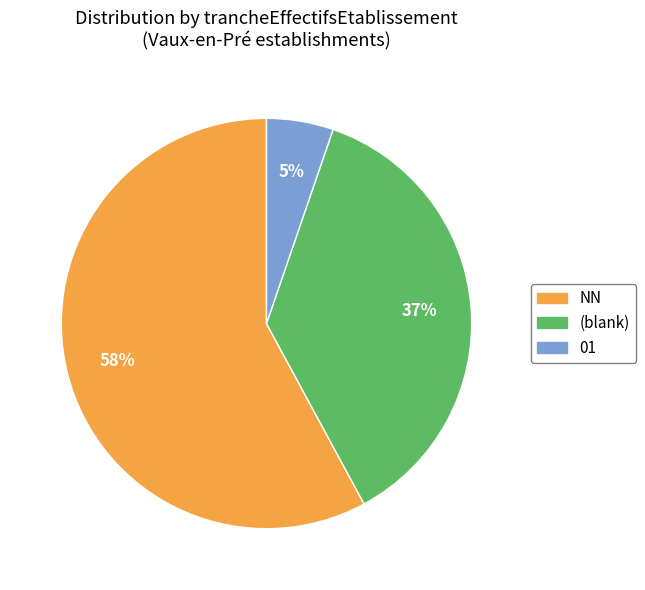

To the nearest percent, what is the difference between the largest and smallest slice percentages?

53%